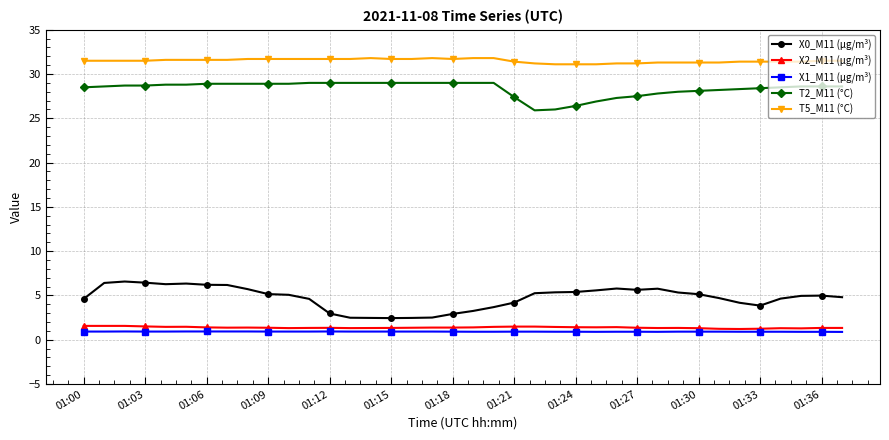

True or false: T5_M11 (°C) and X2_M11 (μg/m³) cross at least once.

False